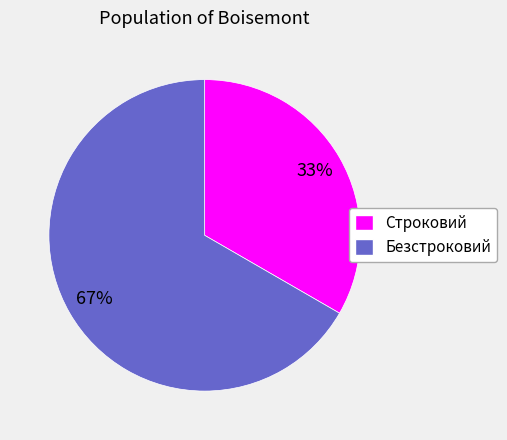

Is Безстроковий the majority of the pie?

Yes